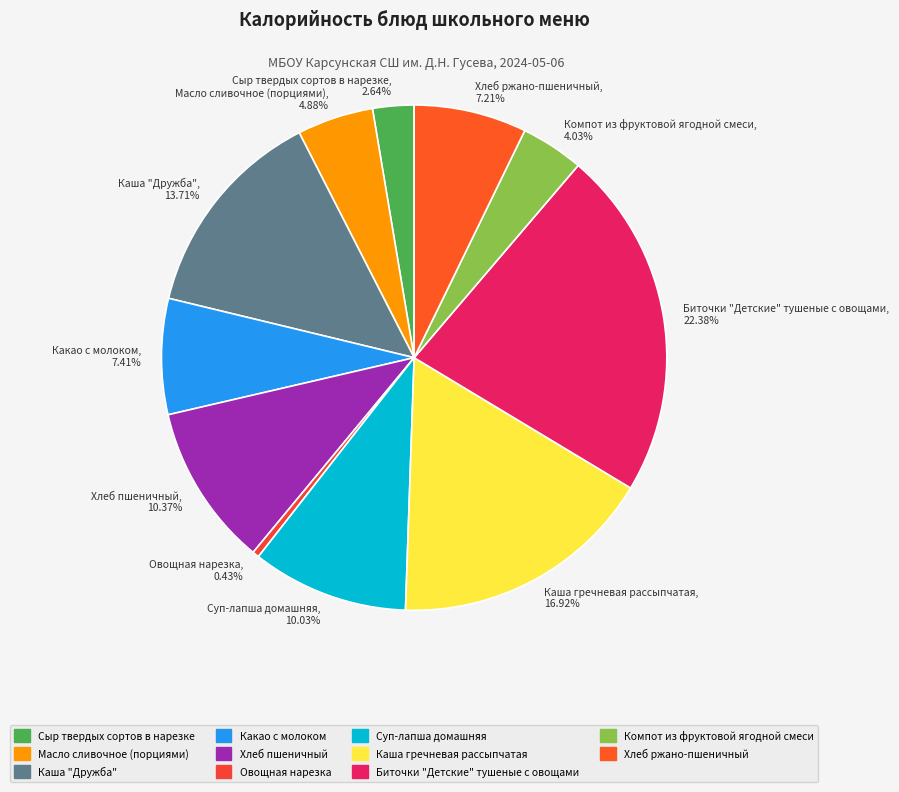

Do Какао с молоком and Каша гречневая рассыпчатая together represent more than half of the pie?

No